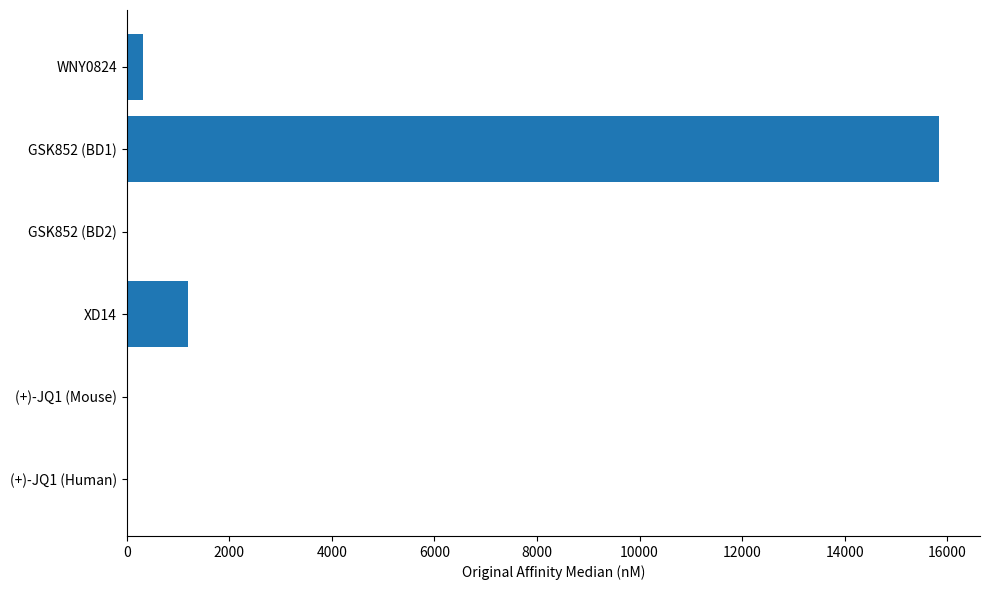

Where is the data nearest to the value 7925?

XD14